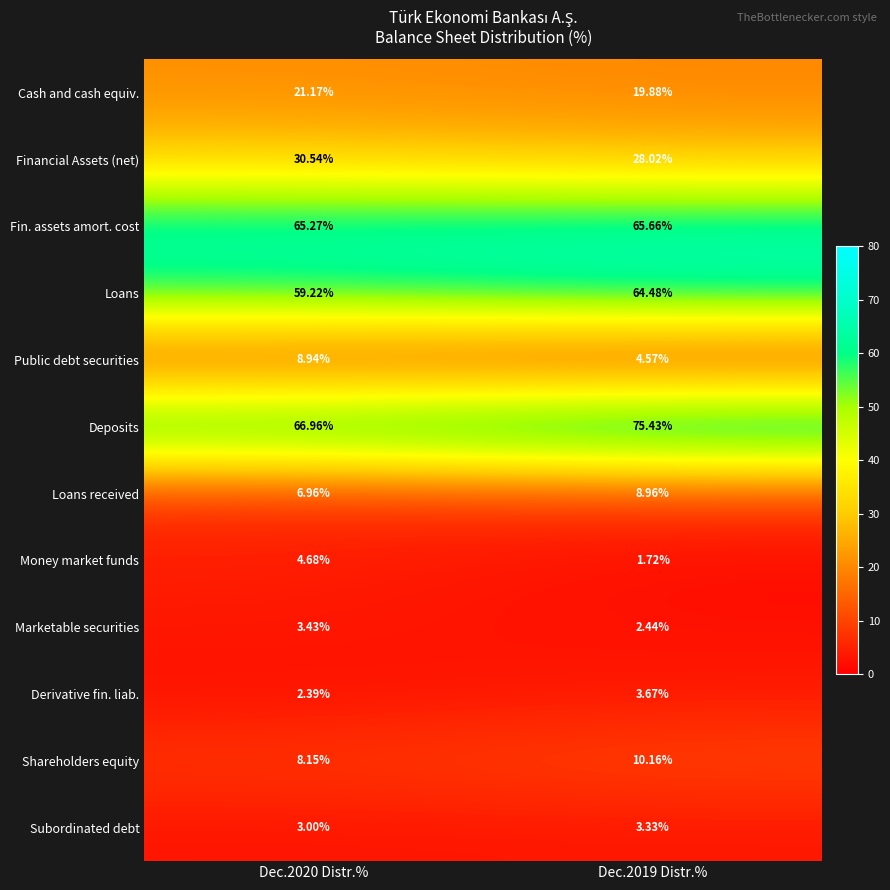

Which series has the widest spread of values?

Deposits